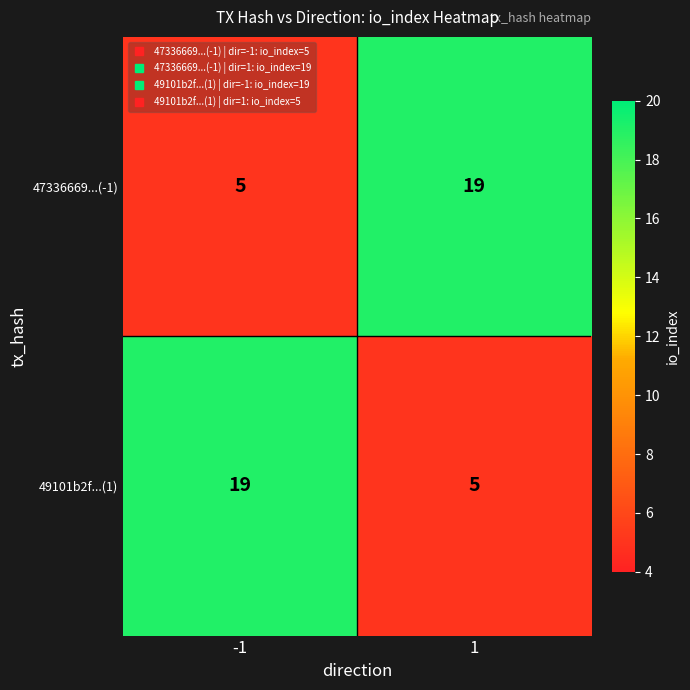

What is the difference between the highest and lowest values at 1?

14